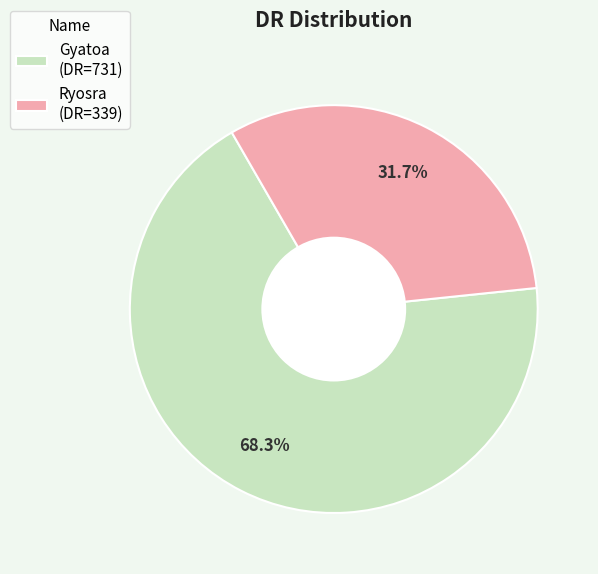

Do Ryosra and Gyatoa together represent more than half of the pie?

Yes